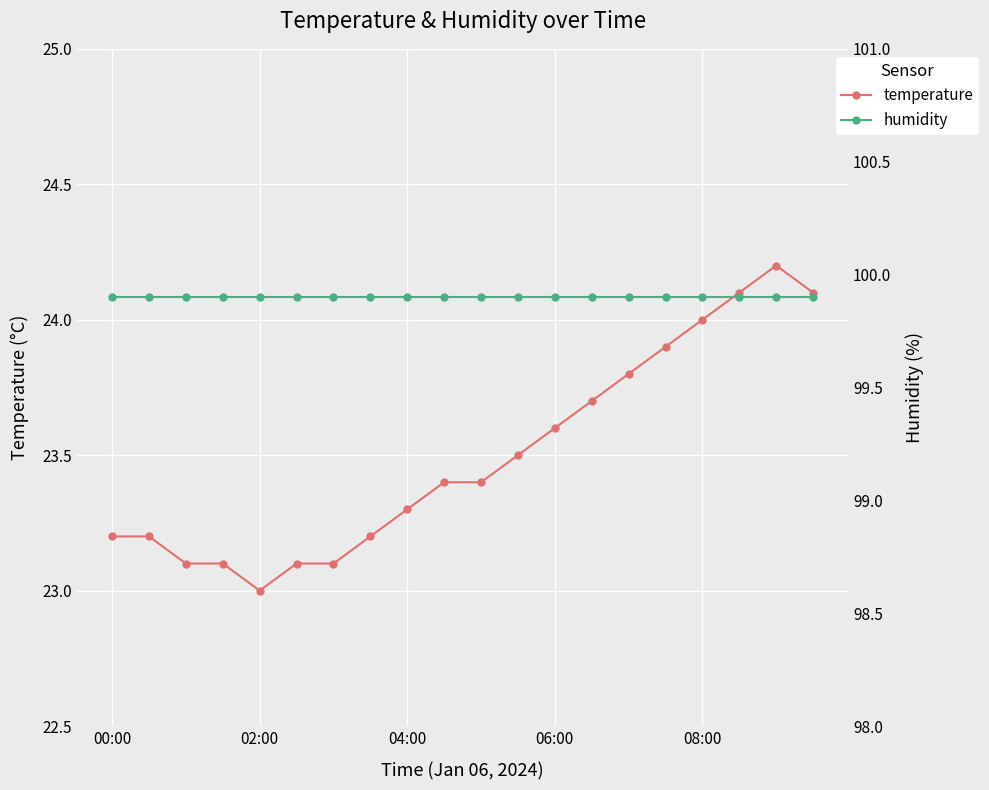

True or false: humidity and temperature cross at least once.

False